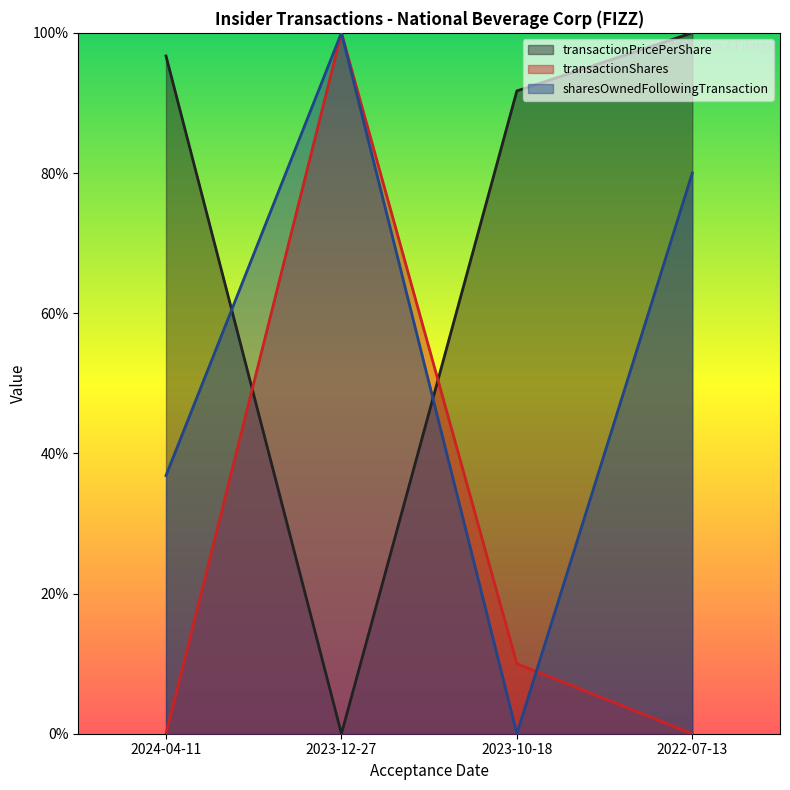

Where is transactionPricePerShare nearest to the value 50?

2023-10-18